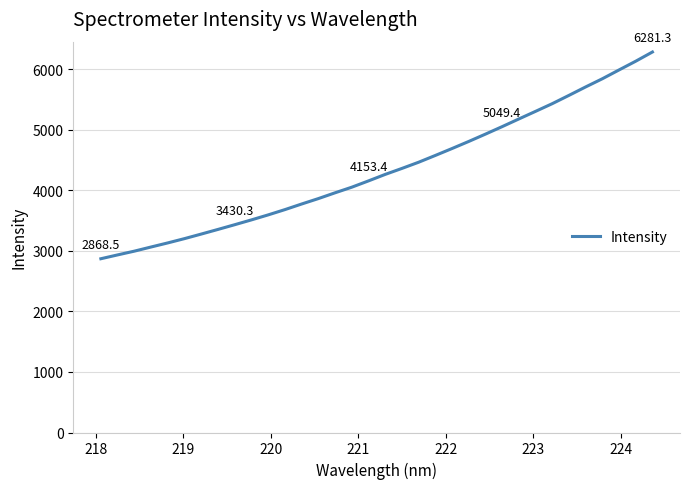

How many distinct data groups are displayed?

1